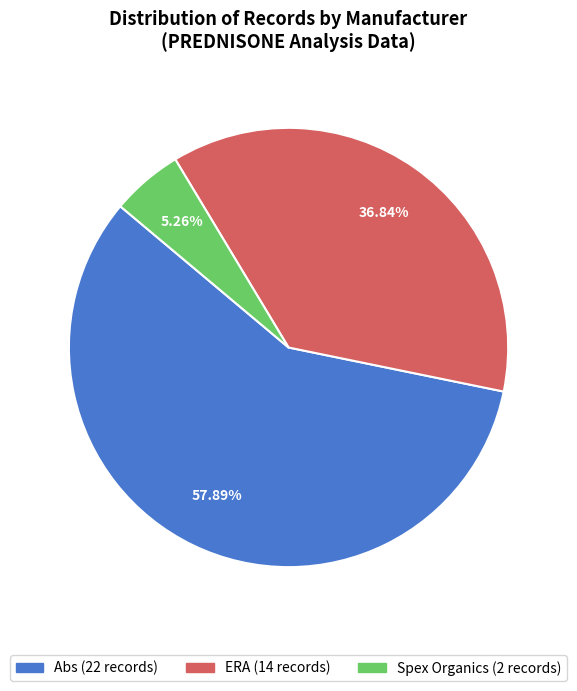

Does Abs account for over 50% of the chart?

Yes